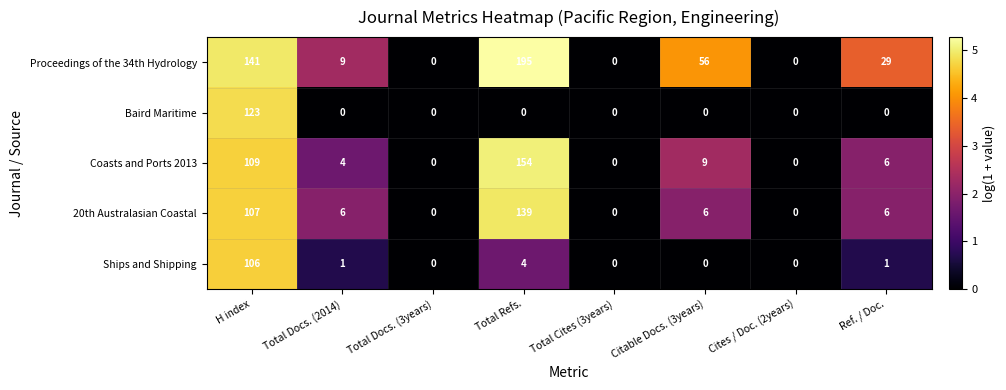

True or false: Baird Maritime has a value of 0 at Total Docs. (3years).

True